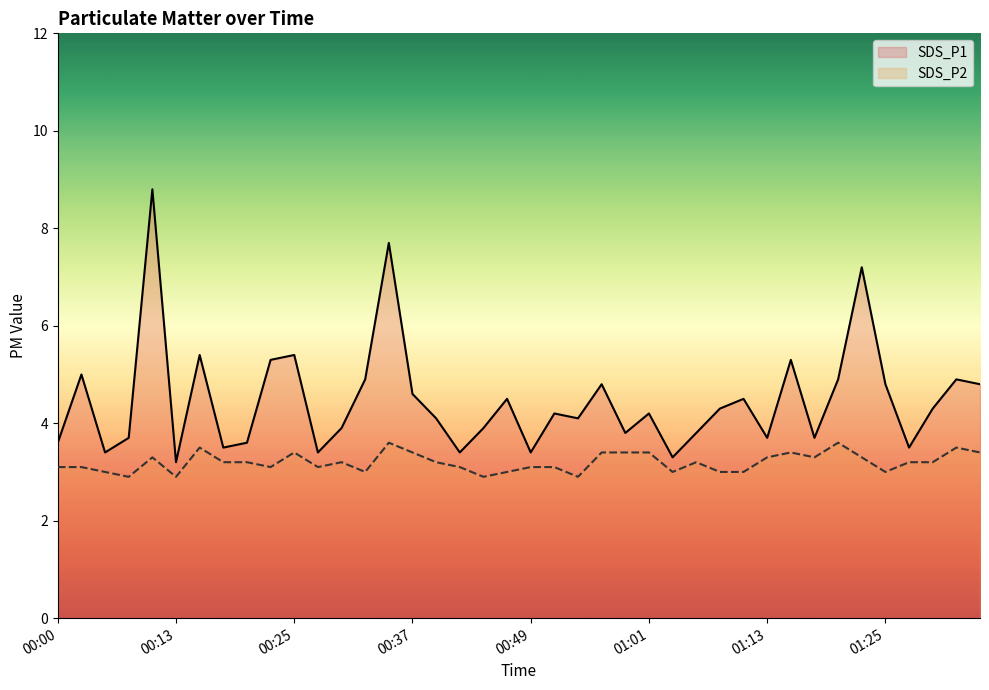

What is the total value across all series at 00:25?

8.8